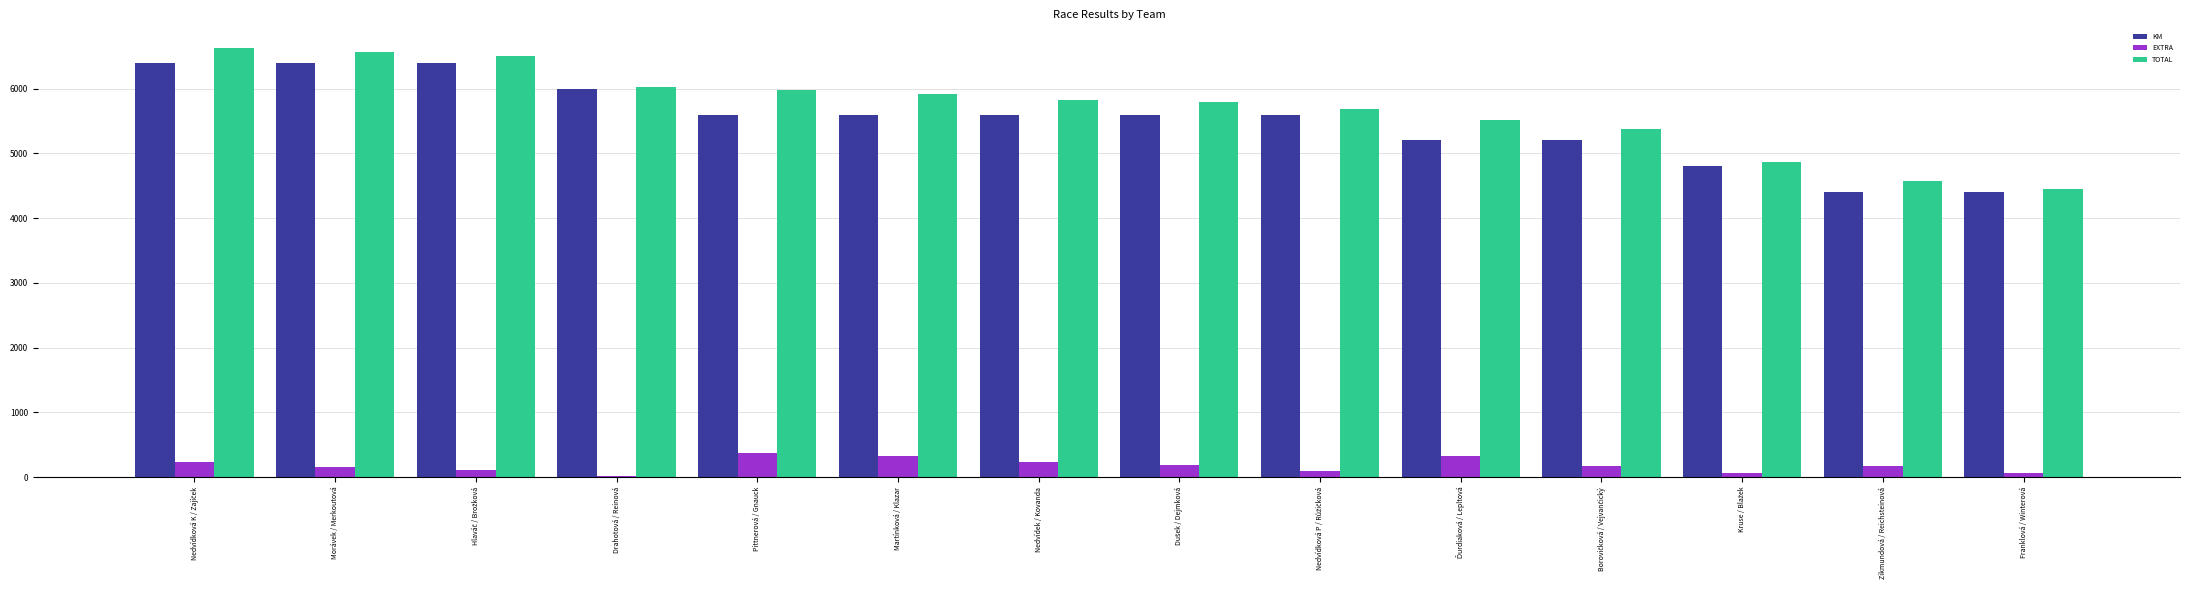

What are all the series names shown in the legend?

KM, EXTRA, TOTAL